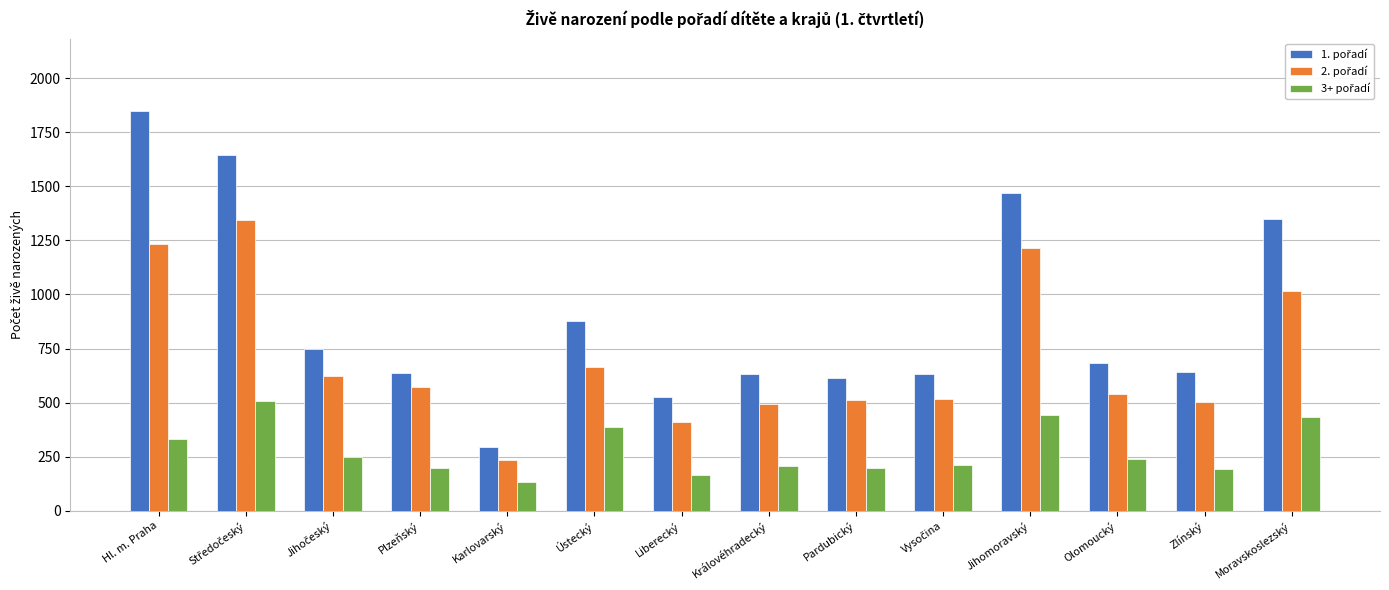

Which category has the highest value across all series?

Hl. m. Praha